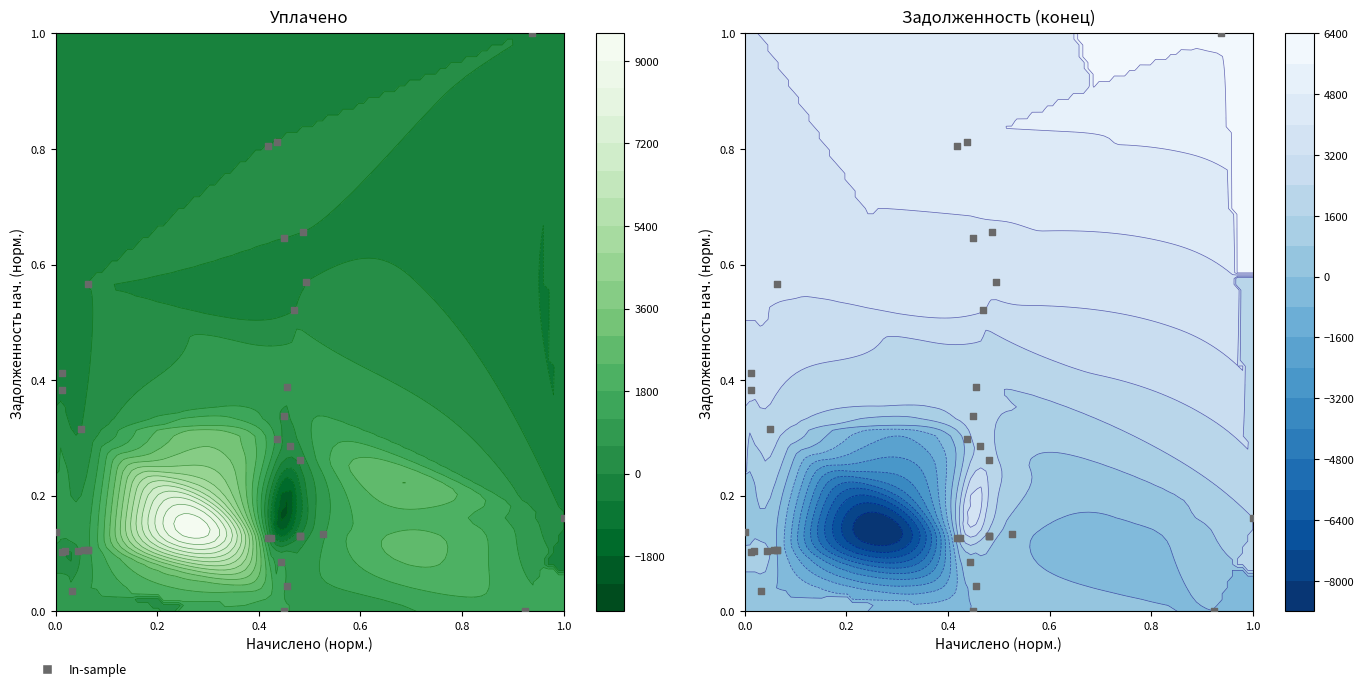

The chart shows a value of 0.1 at 0.4. True or false?

False